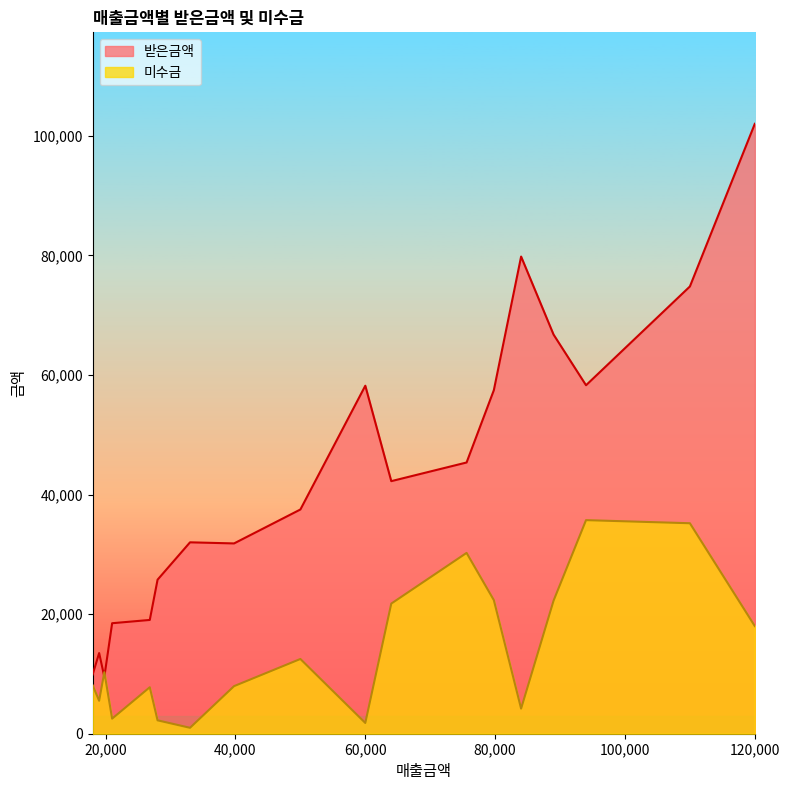

What is the spread (max minus min) of values at 84000?

75600